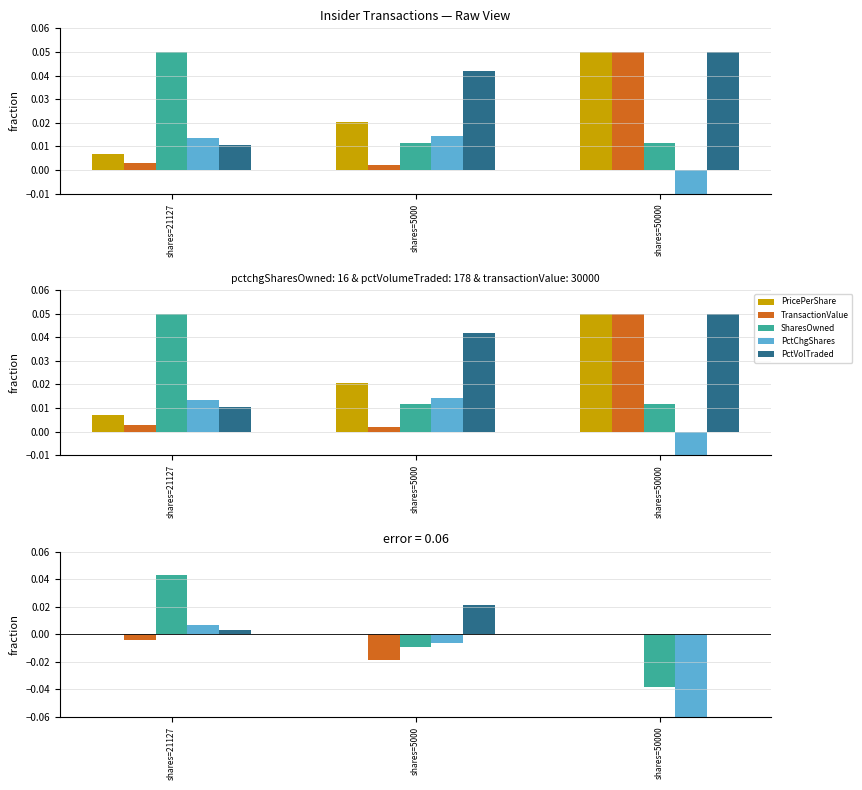

How many groups of bars are there?

3